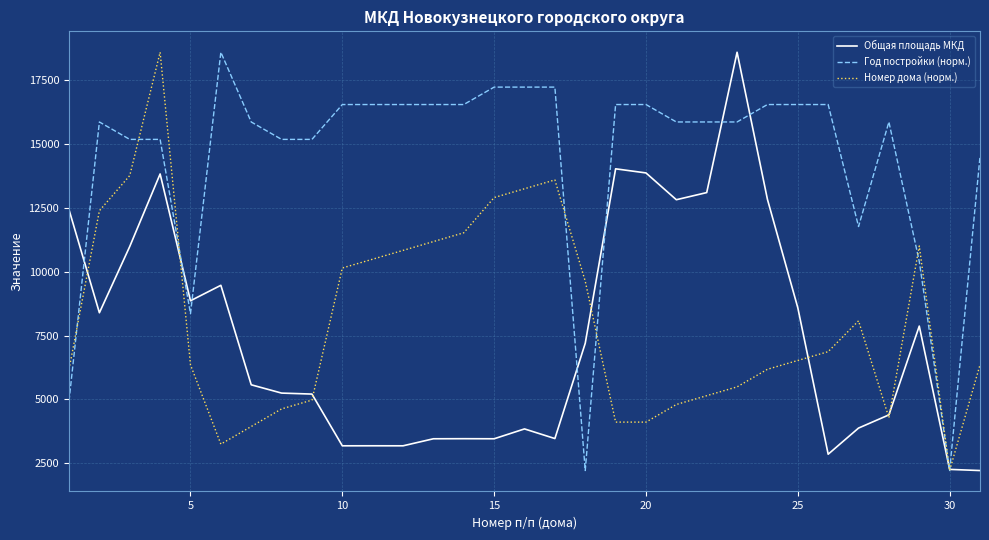

What is the smallest value displayed?

2216.0